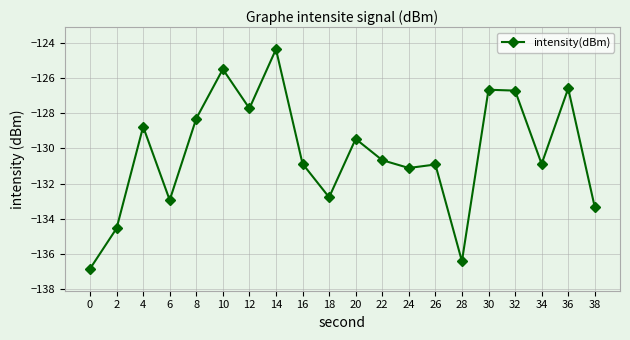

Reading right to left, transcribe all the data shown in this chart.

38=-133.3	36=-126.6	34=-130.9	32=-126.7	30=-126.7	28=-136.4	26=-130.9	24=-131.1	22=-130.7	20=-129.5	18=-132.8	16=-130.9	14=-124.3	12=-127.7	10=-125.5	8=-128.3	6=-132.9	4=-128.8	2=-134.6	0=-136.9